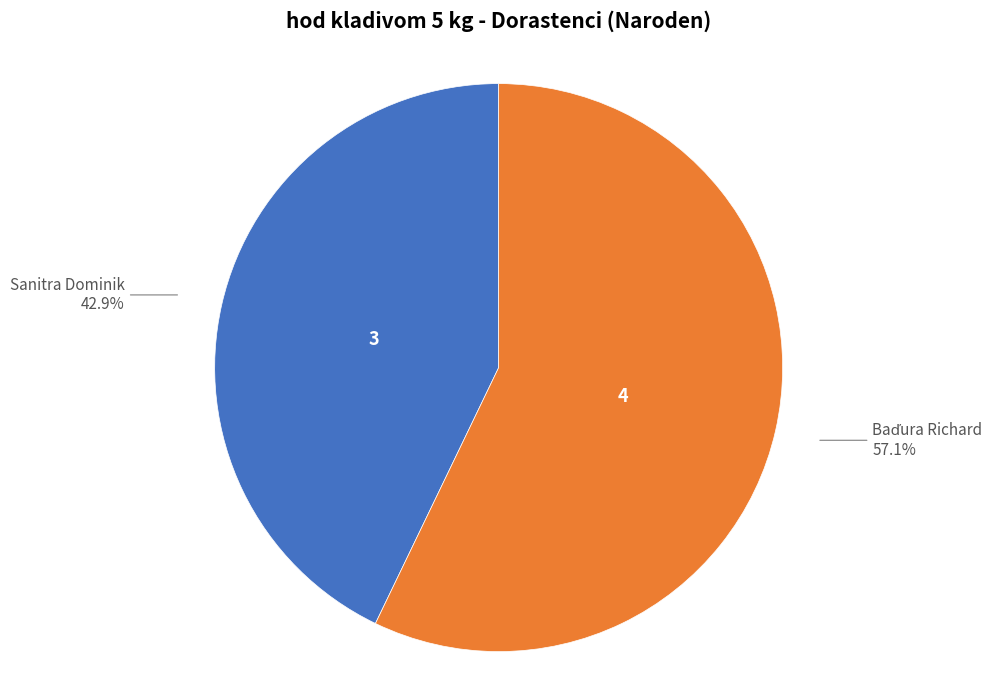

How many segments does this pie chart have?

2